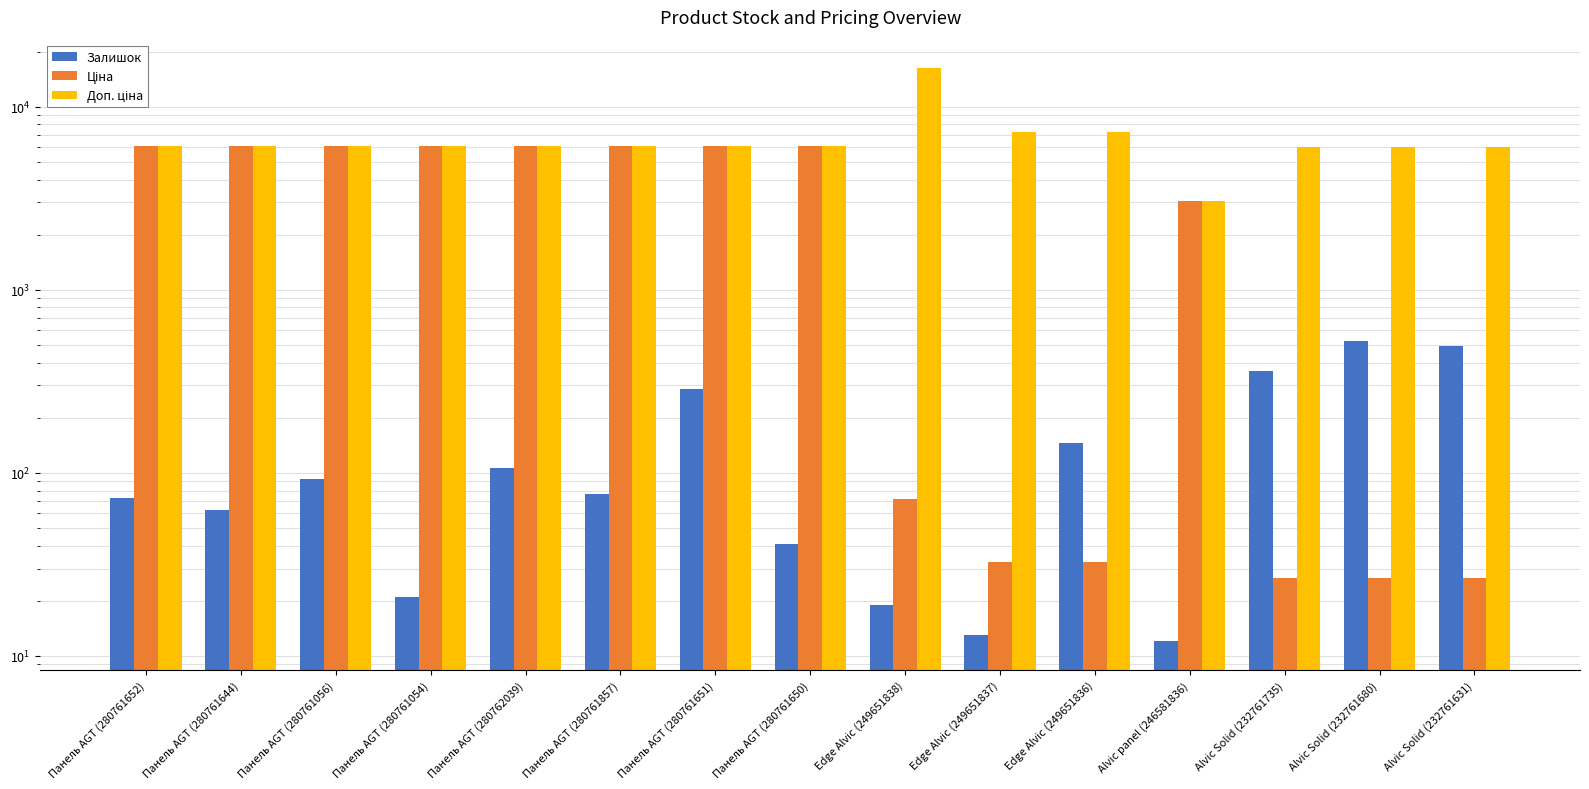

What position from the left is Alvic Solid (232761680)?

14